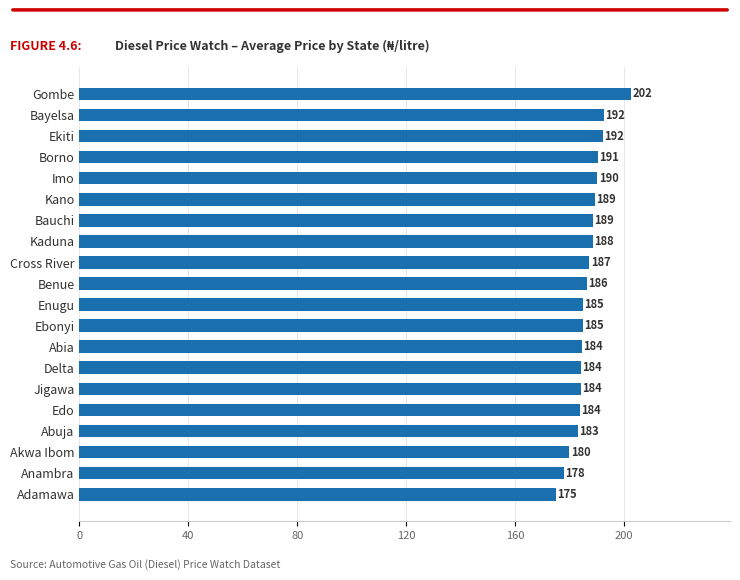

How many values exceed 186?

10